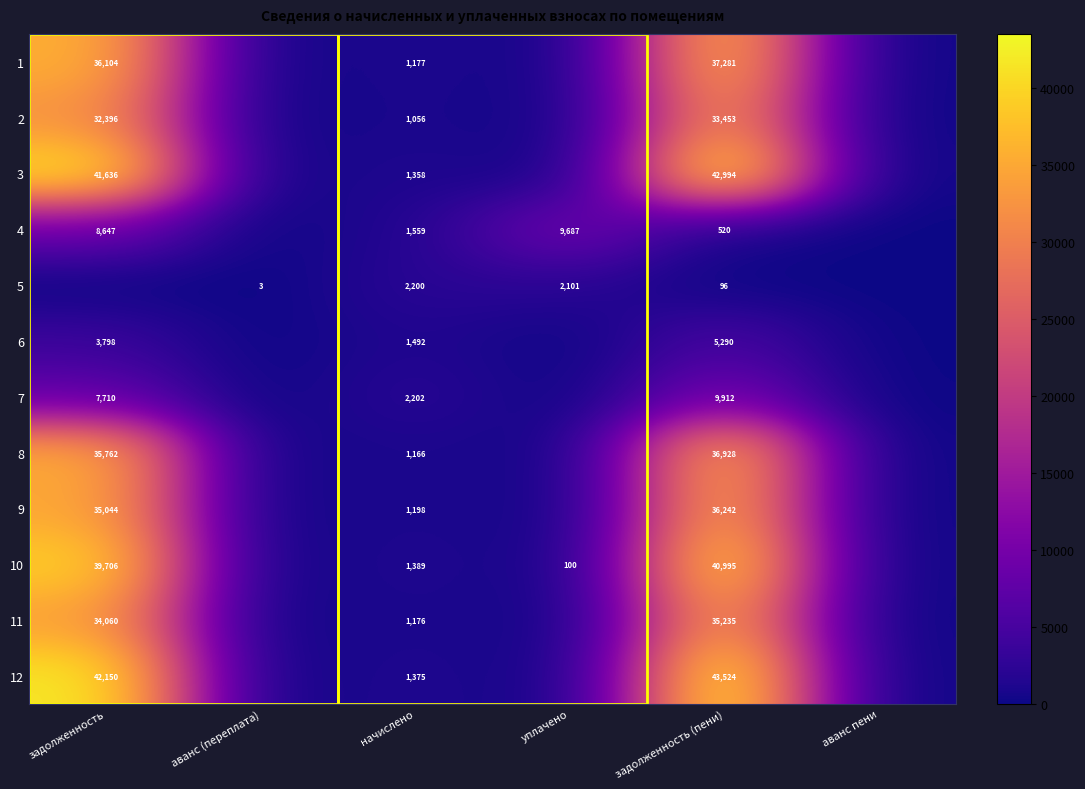

The value of 6 at начислено is 903.4. True or false?

False